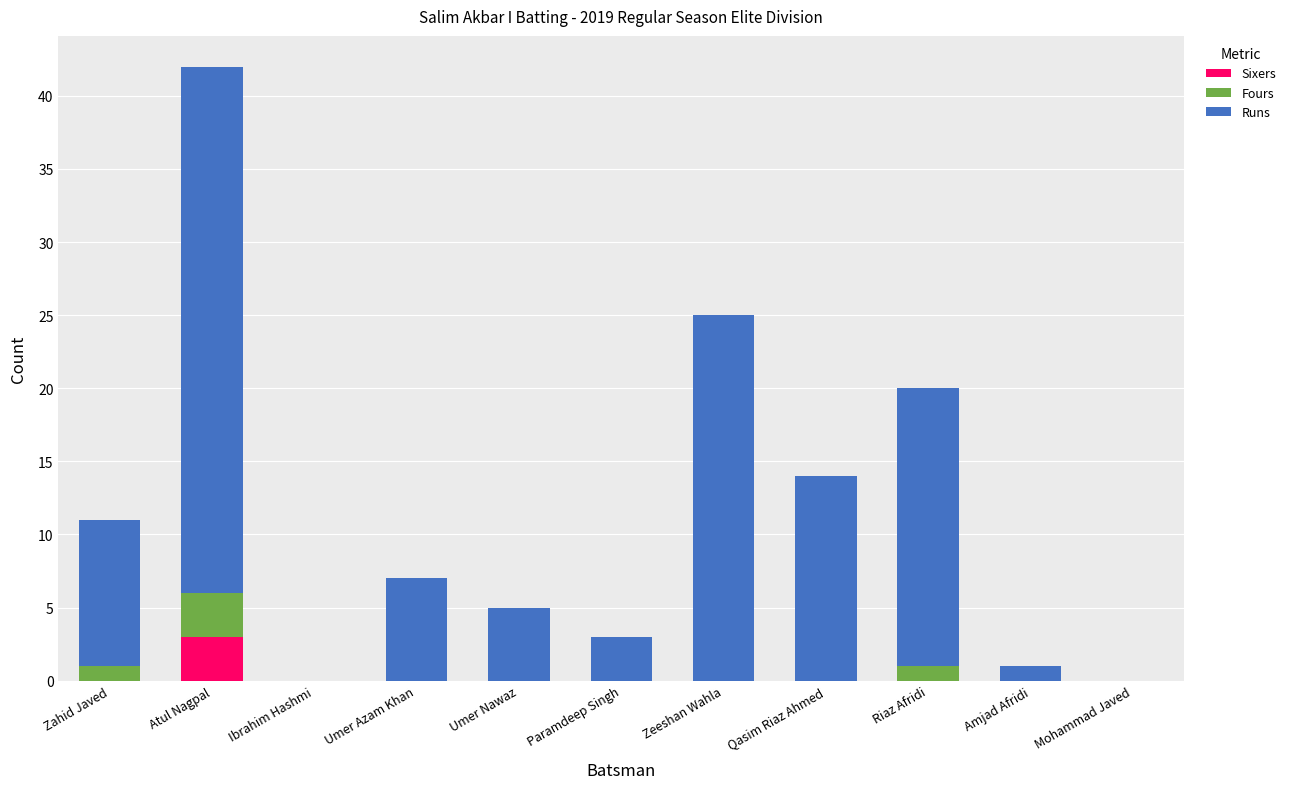

At which category is the sum across all series the highest?

Atul Nagpal